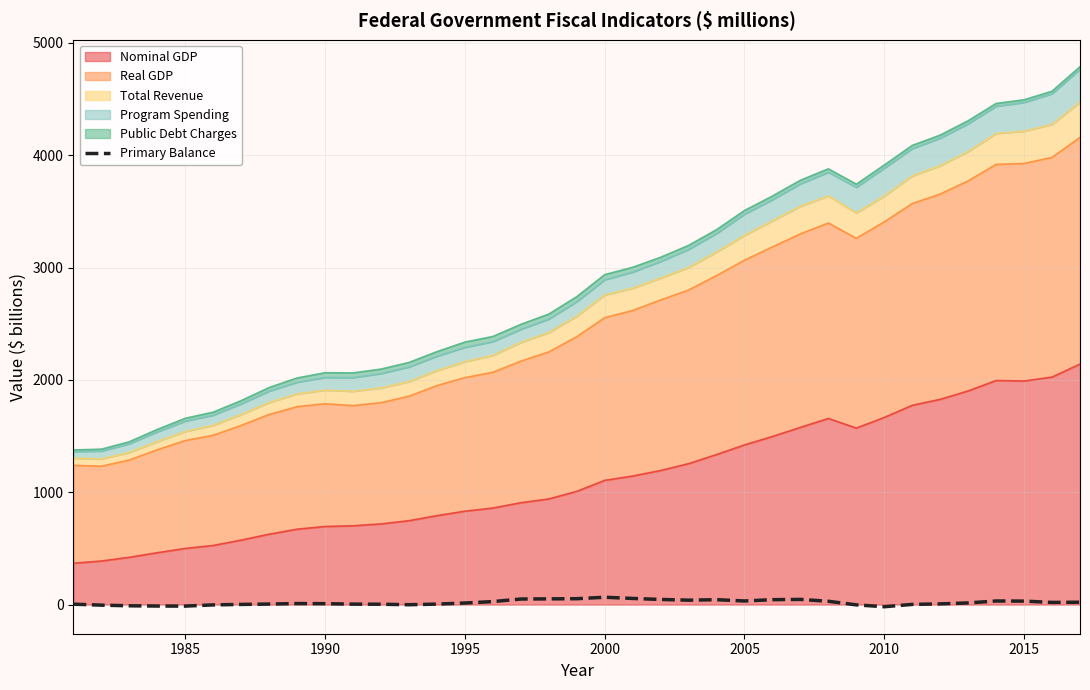

True or false: the data has more than 0 interior local peaks.

True